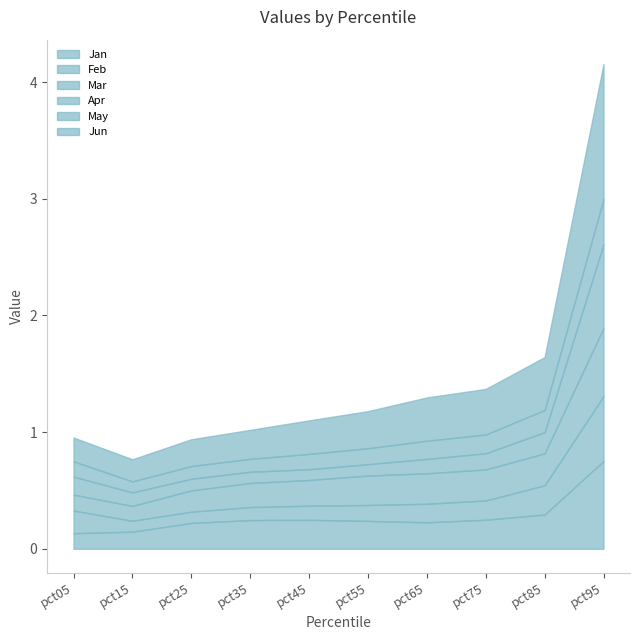

At which label does Feb reach its minimum?

pct15